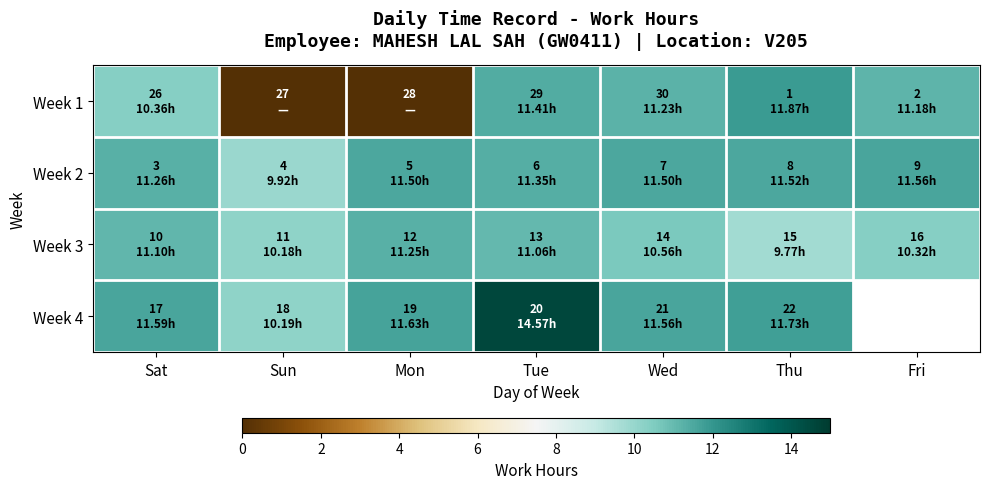

Where is Week 1 nearest to the value 5?

Sun